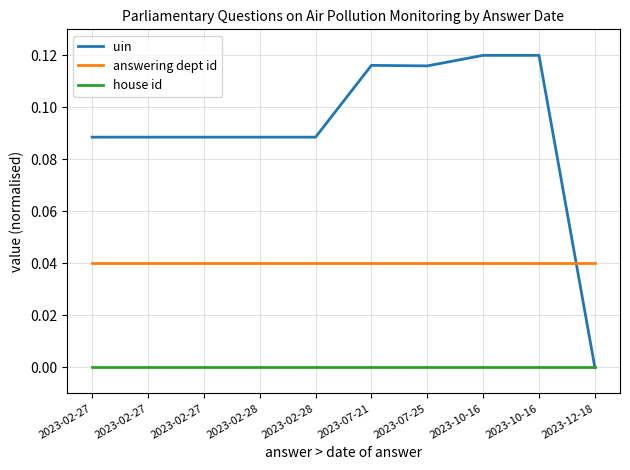

Does the chart have visible grid lines?

Yes